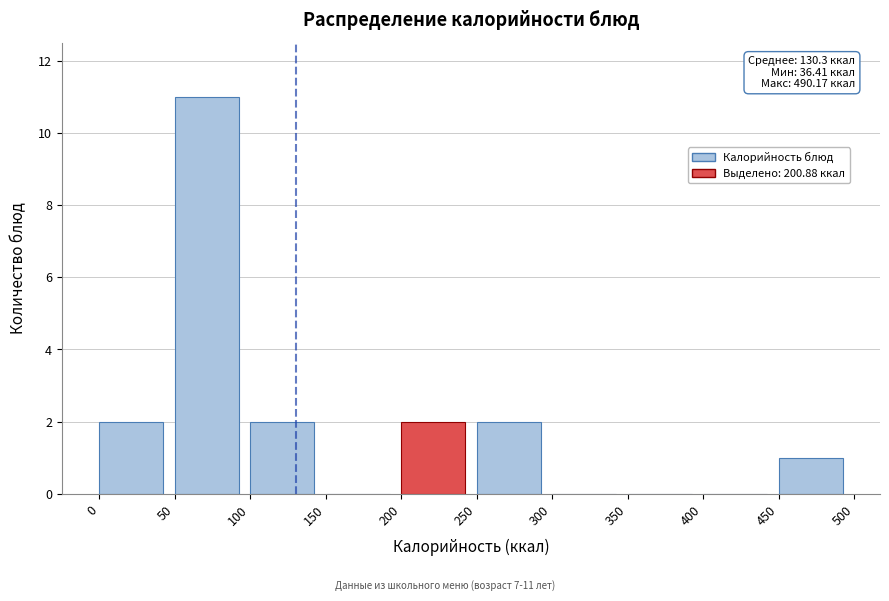

Which range on the x-axis has the tallest bar?

50 to 100